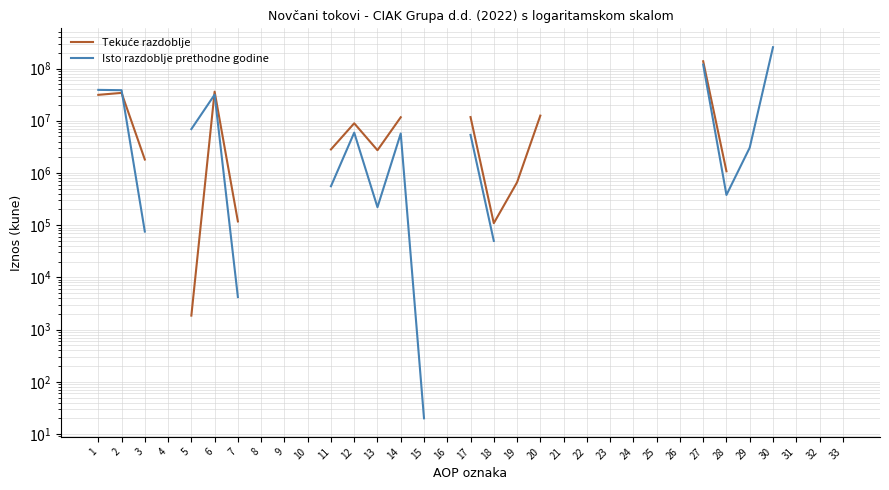

True or false: Isto razdoblje prethodne godine has a value of 59854727.3 at 2.

False